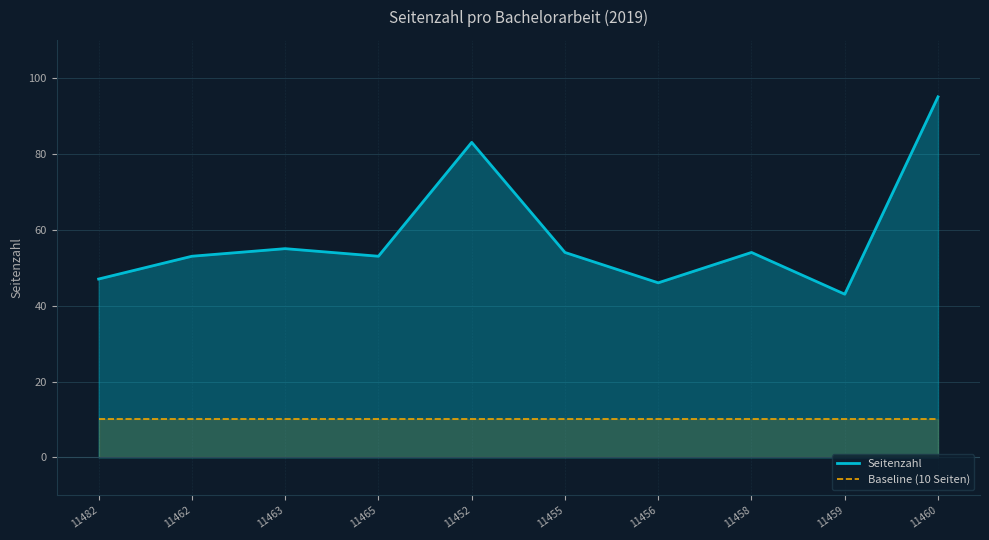

The Seitenzahl series shows 18 at 11463. True or false?

False